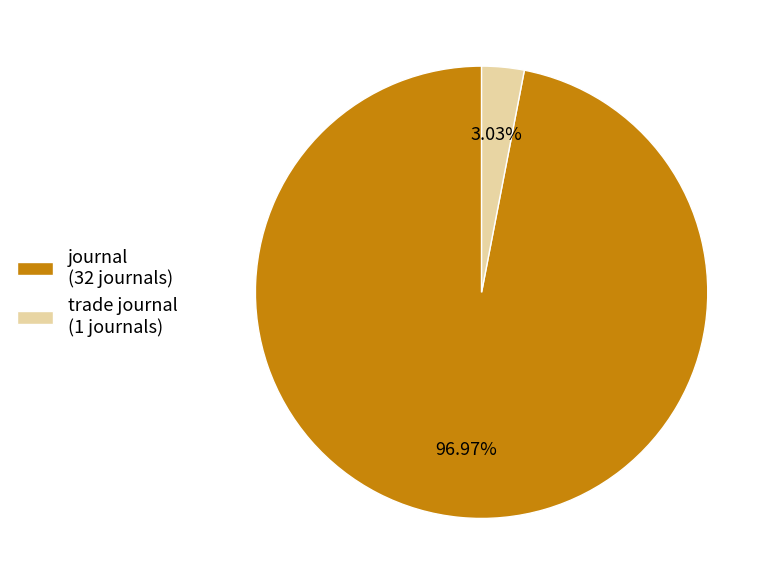

To the nearest percent, what is the difference between the largest and smallest slice percentages?

94%